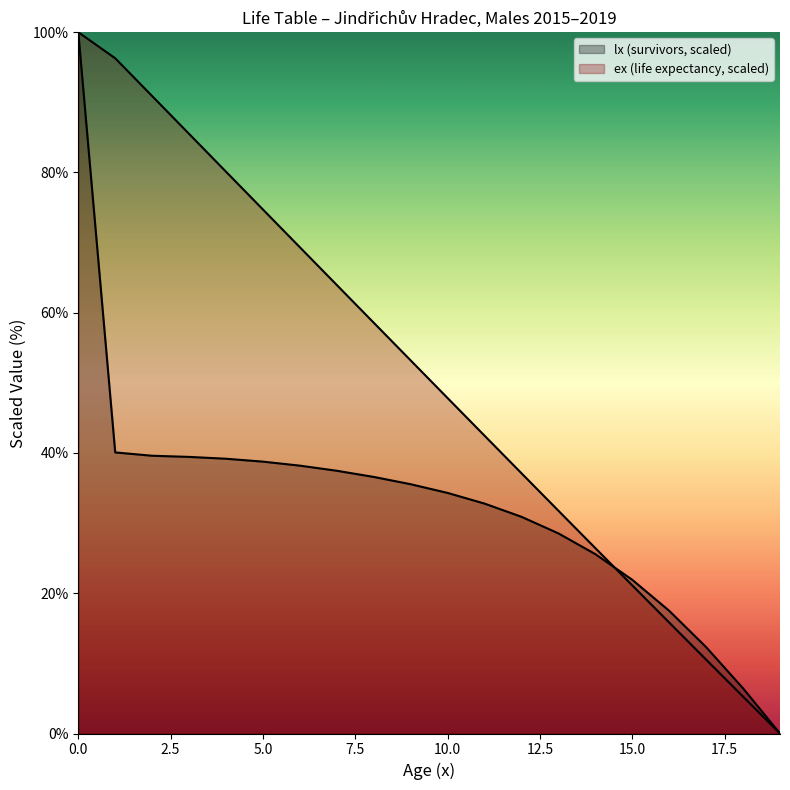

How many values in the ex series exceed 53?

10